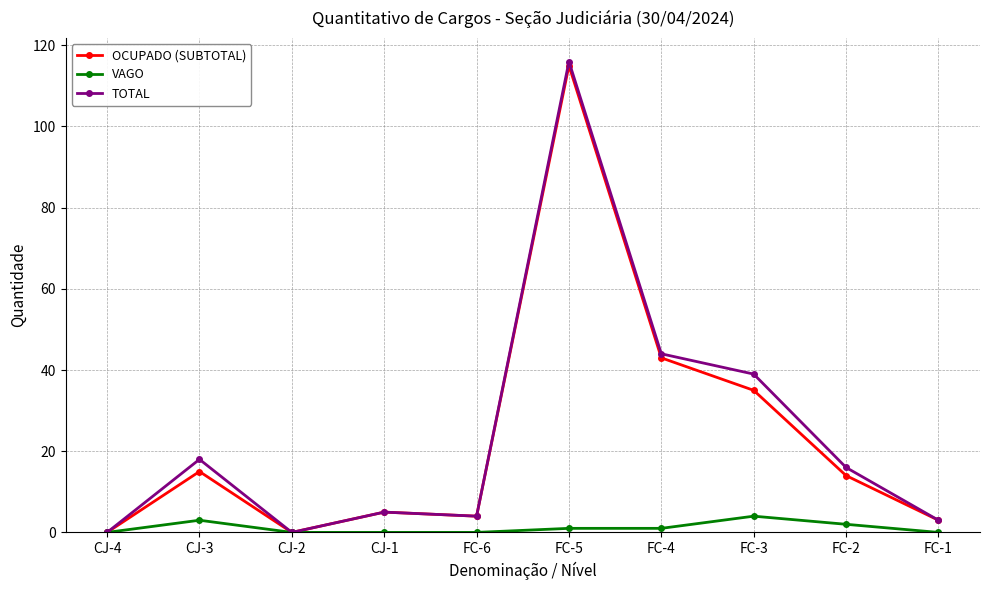

What is the average value of the VAGO series?

1